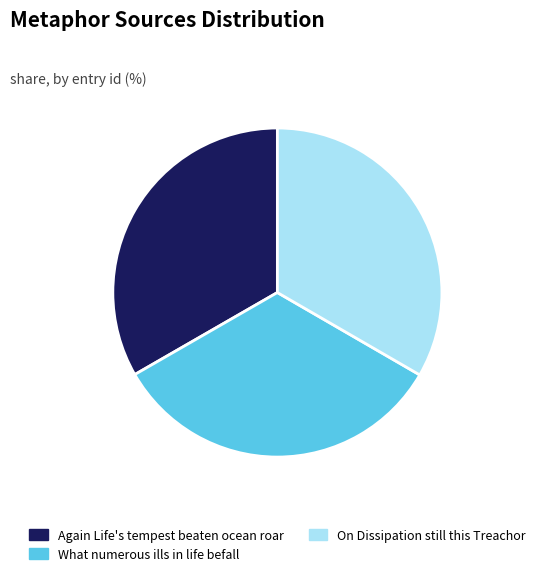

Is it true that Again Life's tempest beaten ocean roar is 33% of the pie?

True